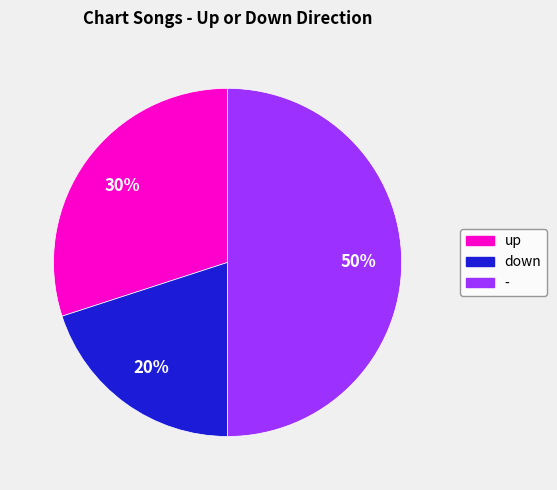

Does up account for over 50% of the chart?

No